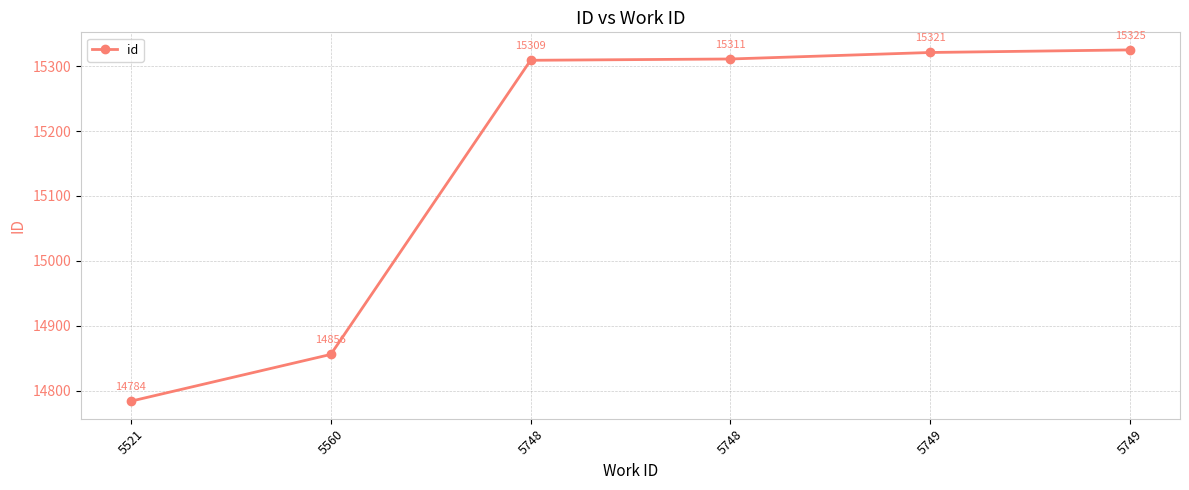

How many distinct data groups are displayed?

1